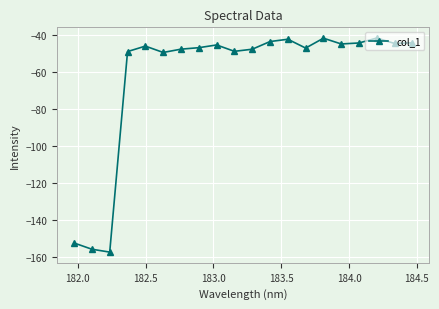

What is the value of the 7th point from the left?

-47.9